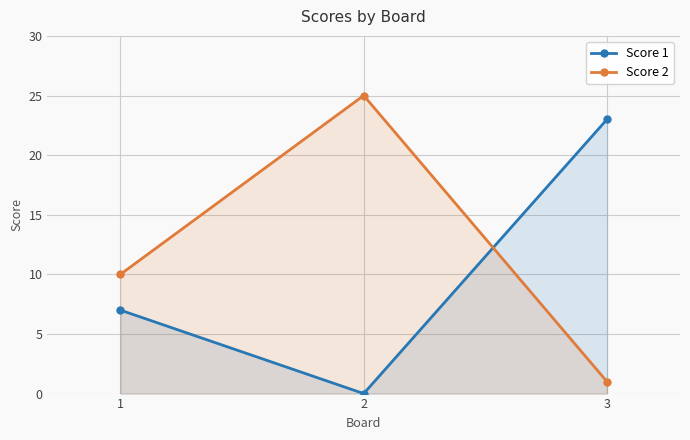

How many distinct data groups are displayed?

2